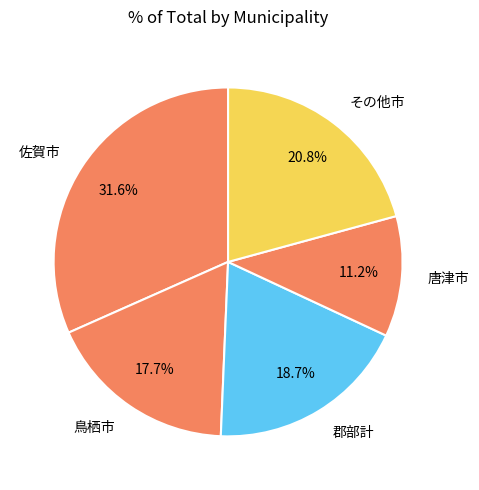

Does any single category account for the majority?

No